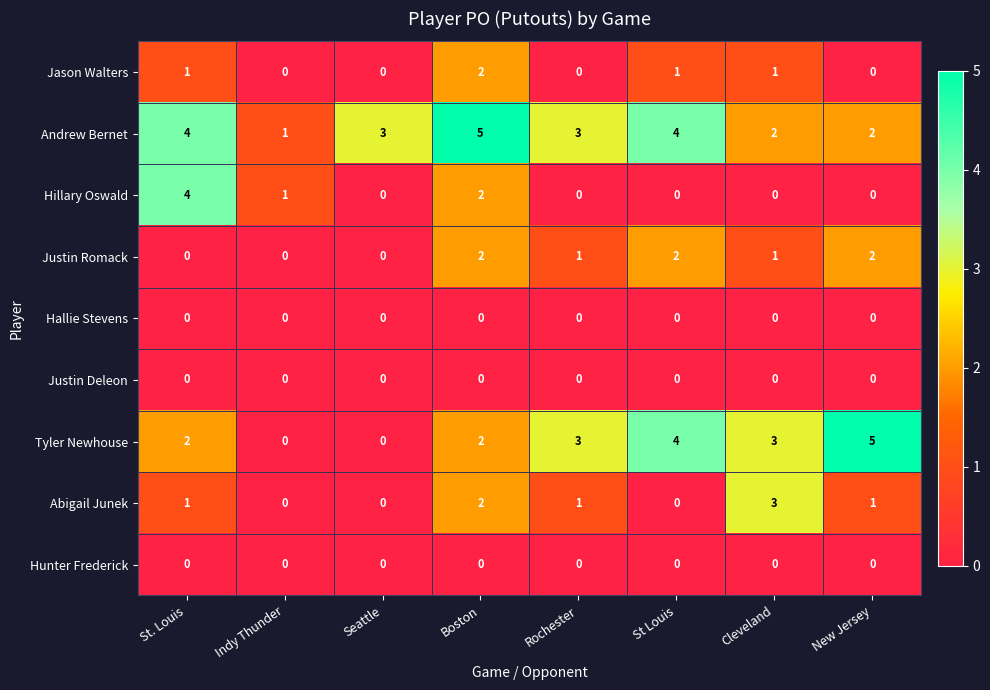

What is the sum of all Justin Romack values?

8